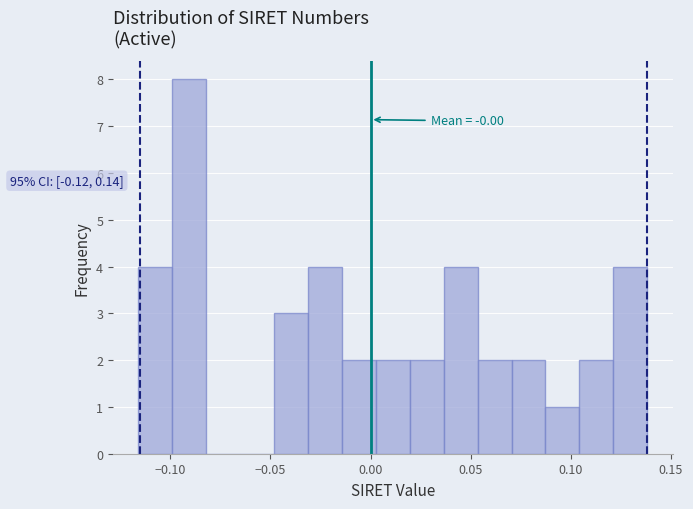

Read against the x-axis, roughly where is the centre of the tallest bar?

-0.090